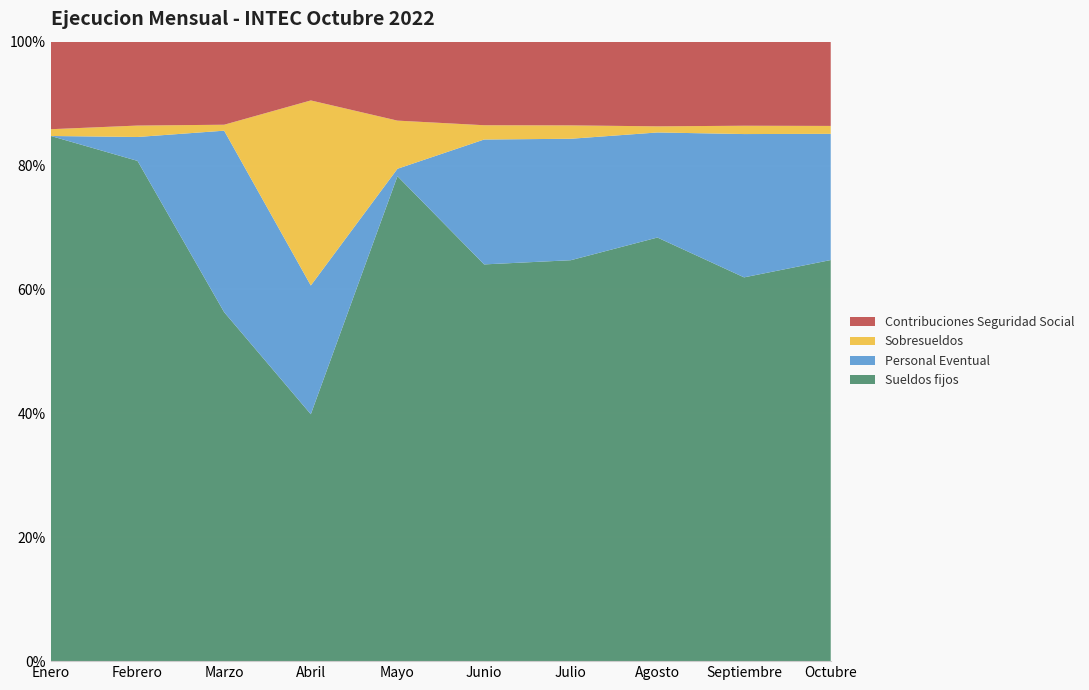

Reading left to right, list all the values displayed in this chart.

Sueldos fijos: 15519947.2	18164456.6	19965873.3	19515206.6	19953373.3	19883123.3	19960956.6	20235789.9	20160539.9	20359156.6
Personal Eventual: 0.0	868086.7	10386557.0	10175423.0	305500.0	6259114.0	6046914.0	5019317.3	7527861.0	6405706.2
Sobresueldos: 200231.8	414663.8	340377.4	14627833.0	1981338.9	715970.3	666495.9	292537.3	437016.4	401828.7
Contribuciones Seguridad Social: 2587200.5	3046179.6	4752720.6	4644816.8	3248369.9	4187851.7	4167569.1	4044737.1	4416350.7	4276758.2